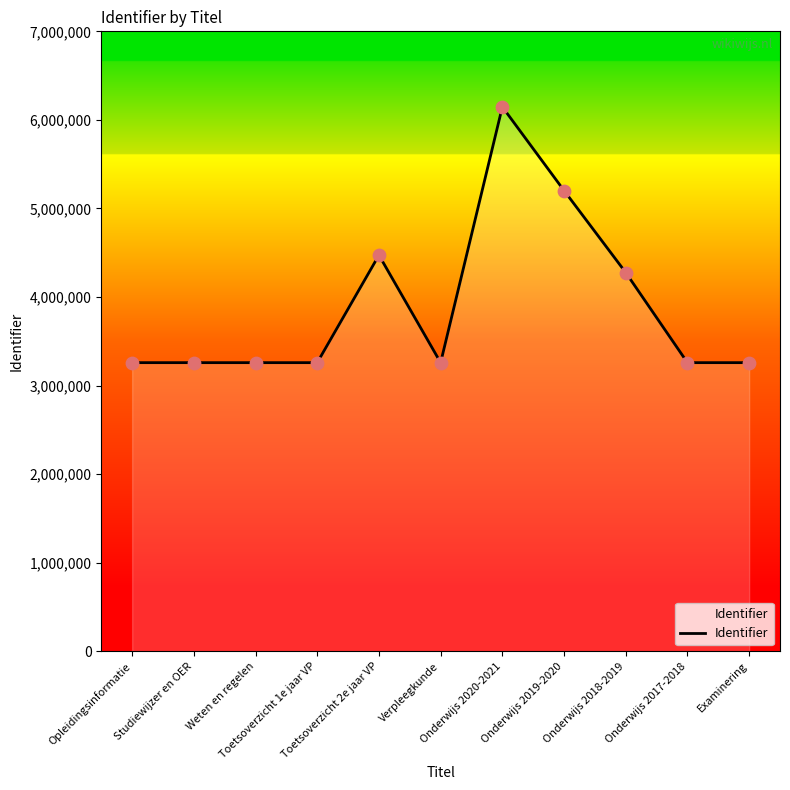

What is the change in value from Weten en regelen to Toetsoverzicht 1e jaar VP?

+7